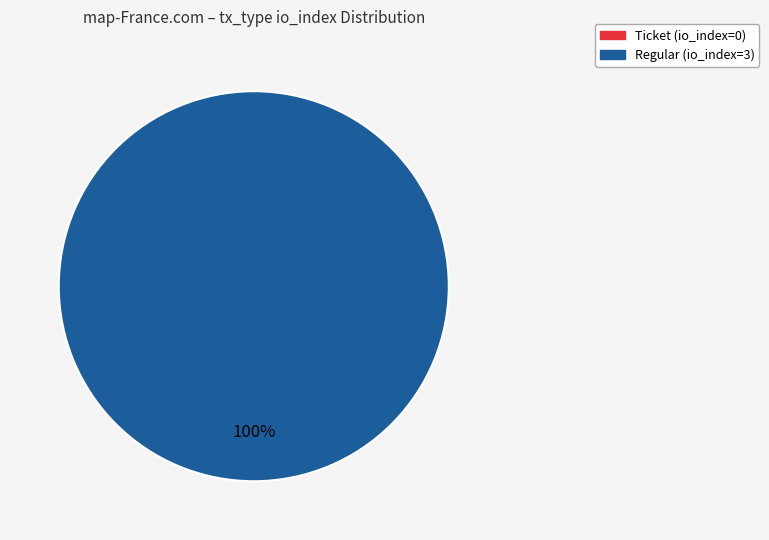

Is Regular (io_index=3) the majority of the pie?

Yes